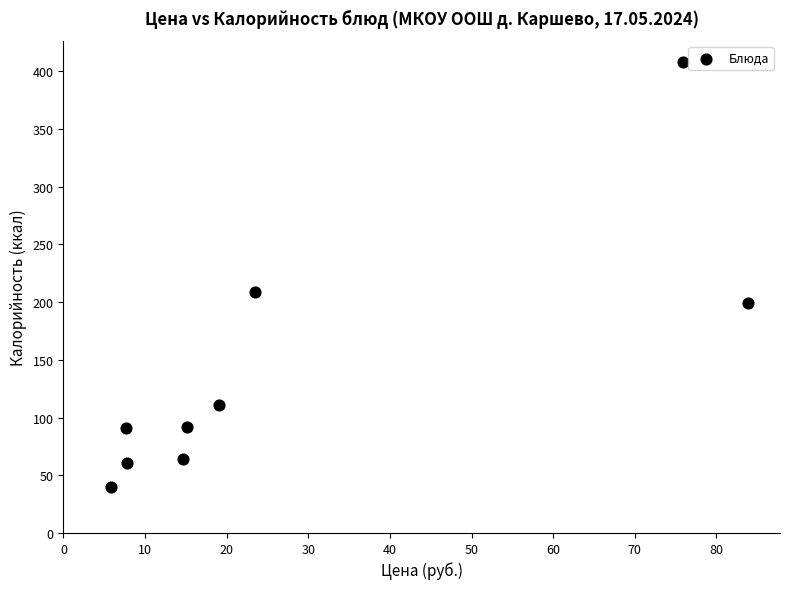

What is the average X value?

28.1